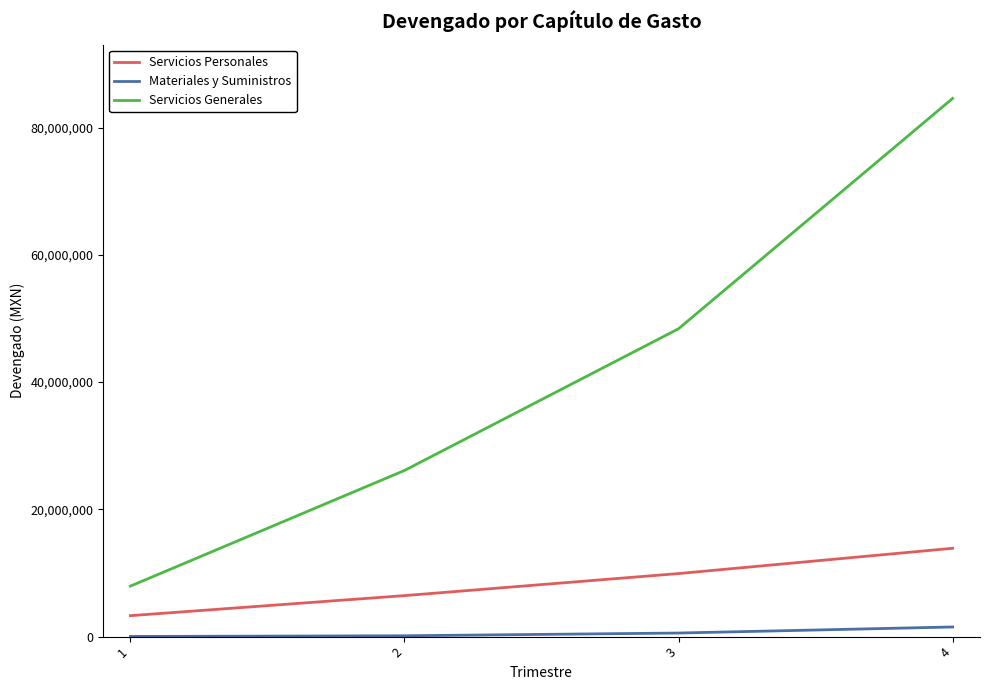

At which category is the sum across all series the highest?

4